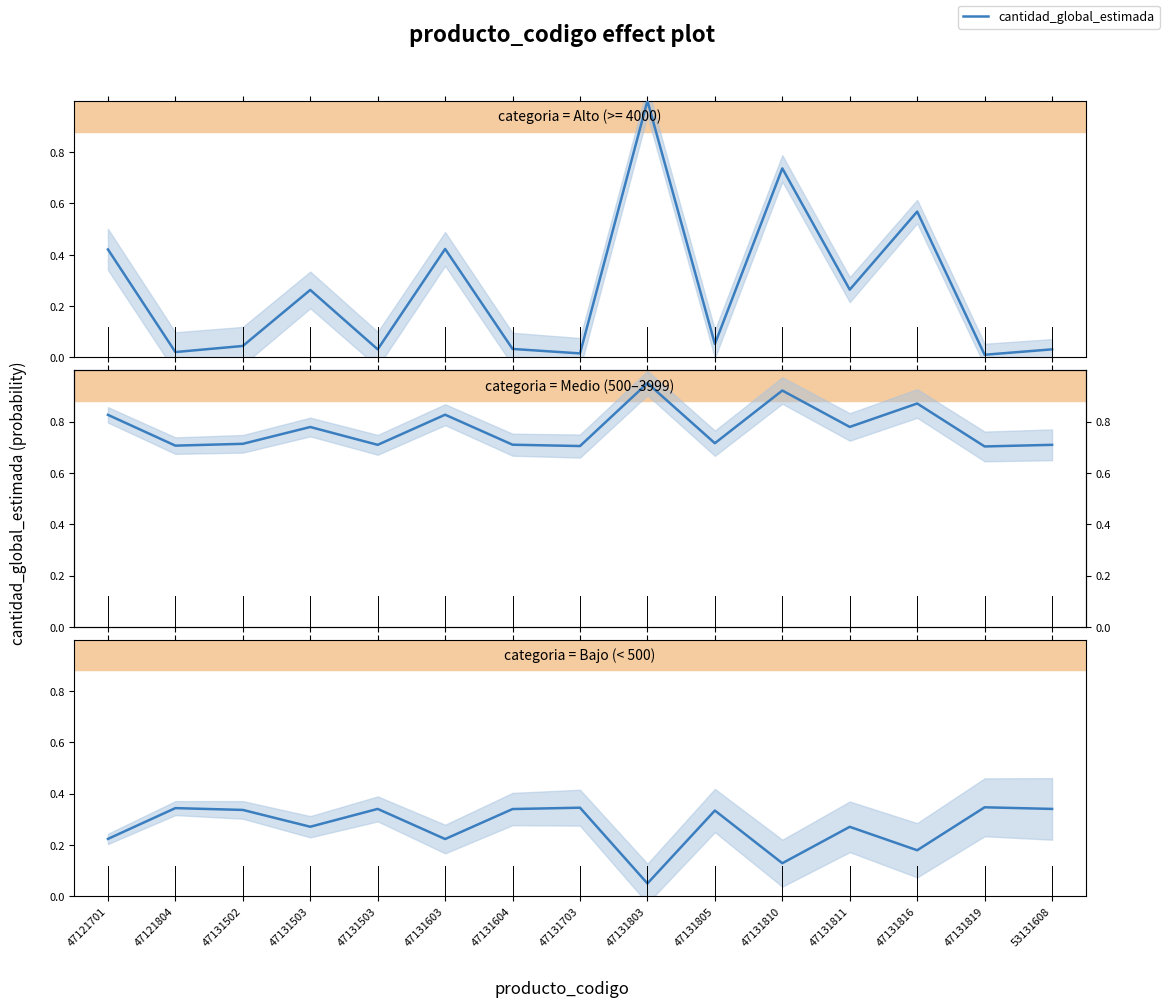

How many interior local valleys (lower than both neighbors) does the data have?

5